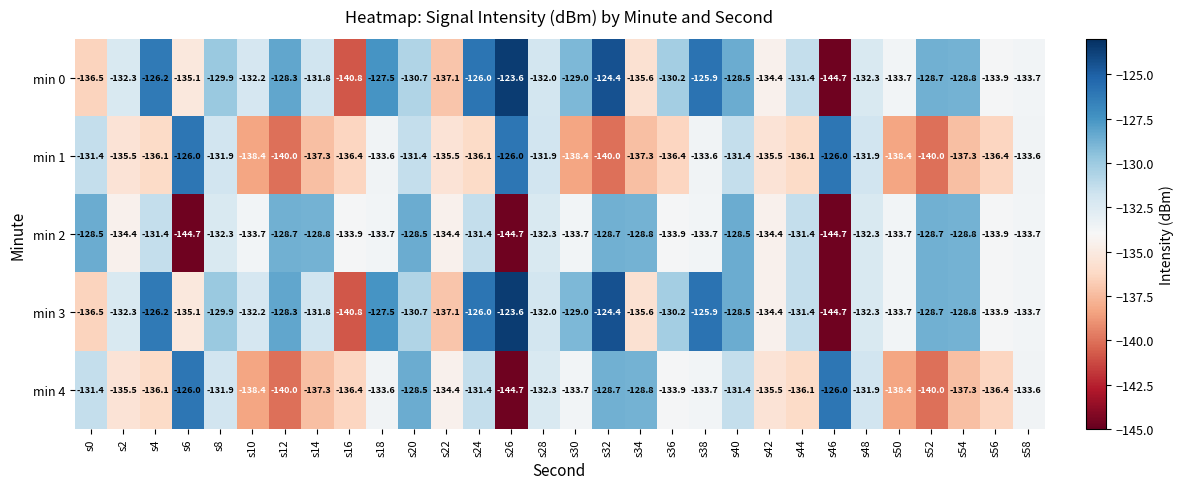

What is the spread (max minus min) of values at s16?

6.9